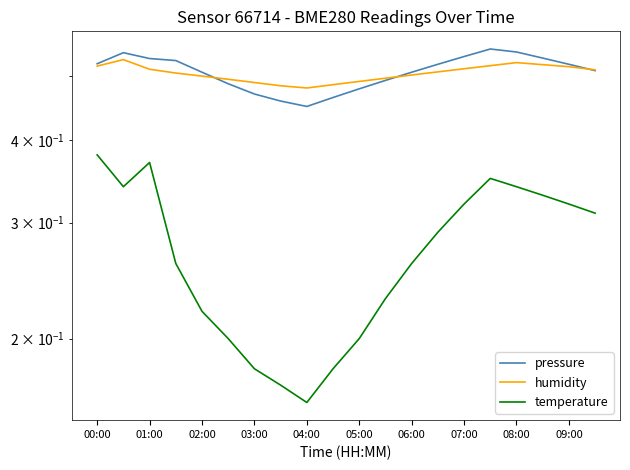

At which category is the sum across all series the highest?

00:00